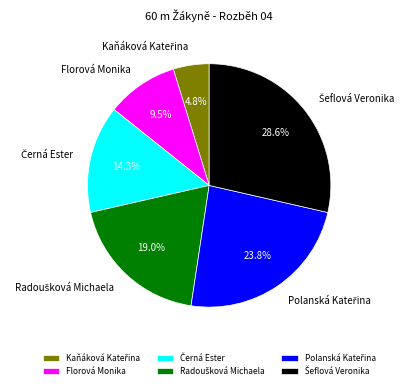

Does Florová Monika account for over 50% of the chart?

No